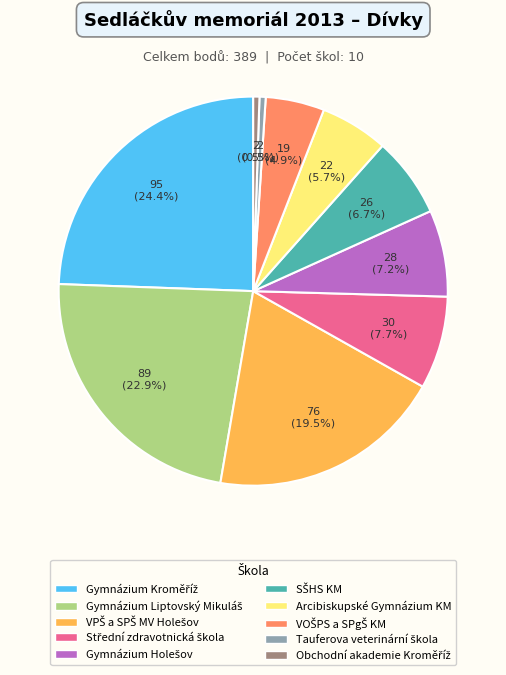

Is there a majority slice in this chart?

No